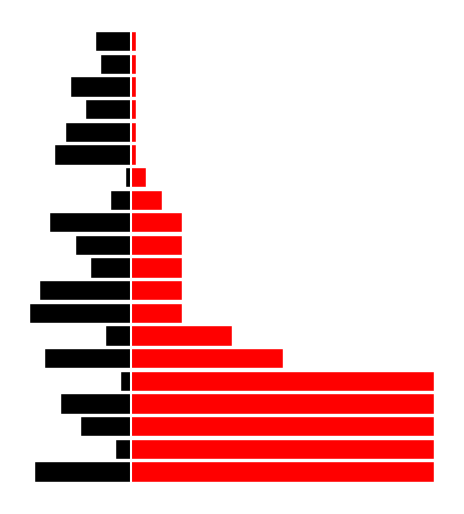

Where does the 項番 series first go above -10?

1